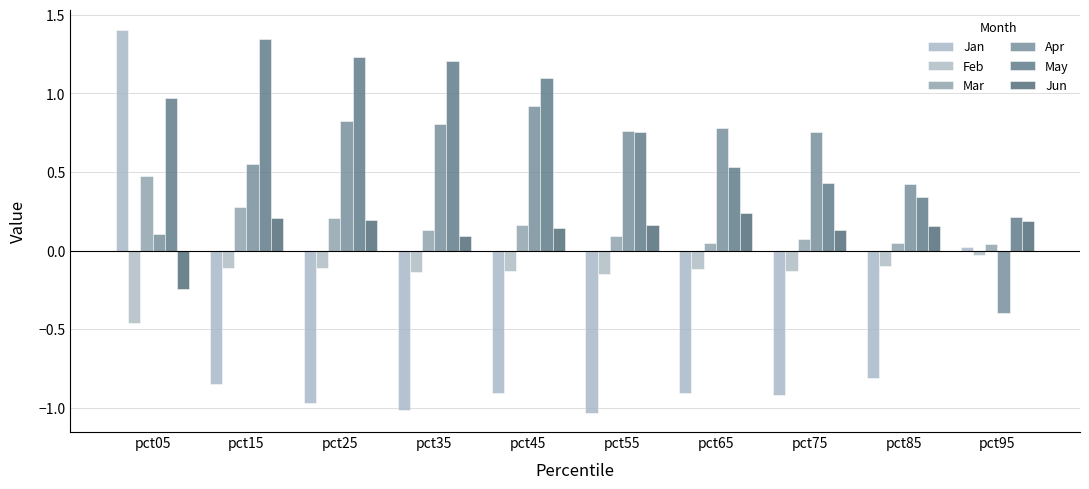

Count the number of data series in this chart.

6